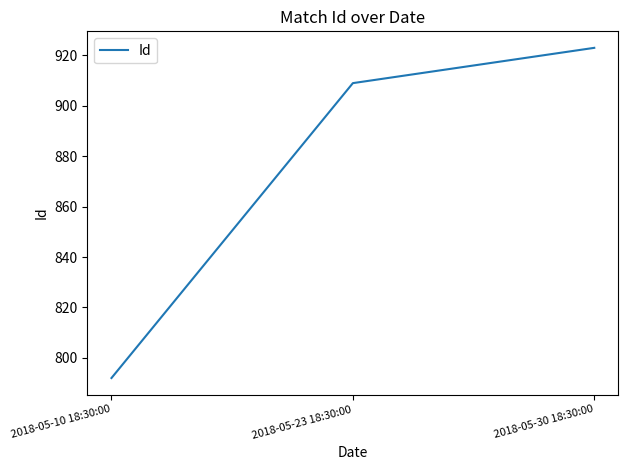

What is the difference between the maximum and second lowest values?

14